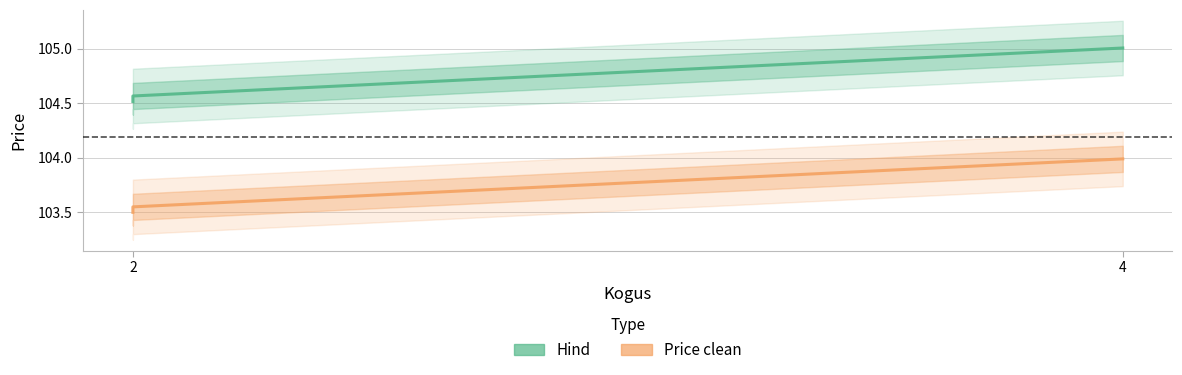

What are all the series names shown in the legend?

Hind, Price clean